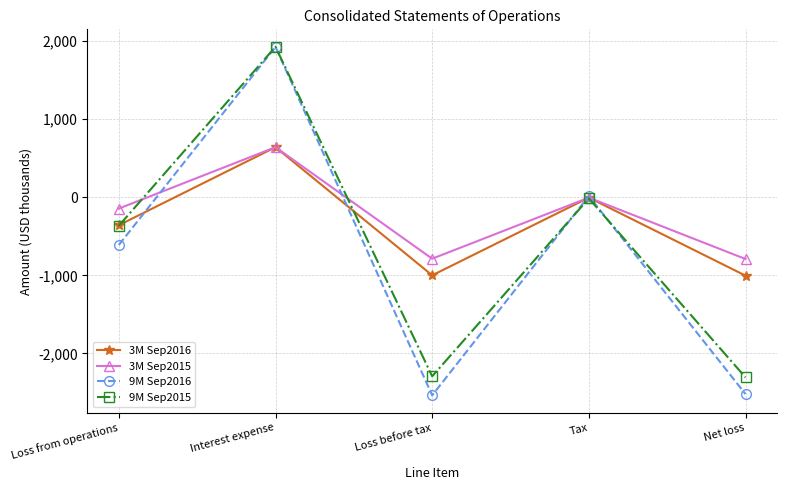

How many data points in 3M Sep2016 are less than -357?

2